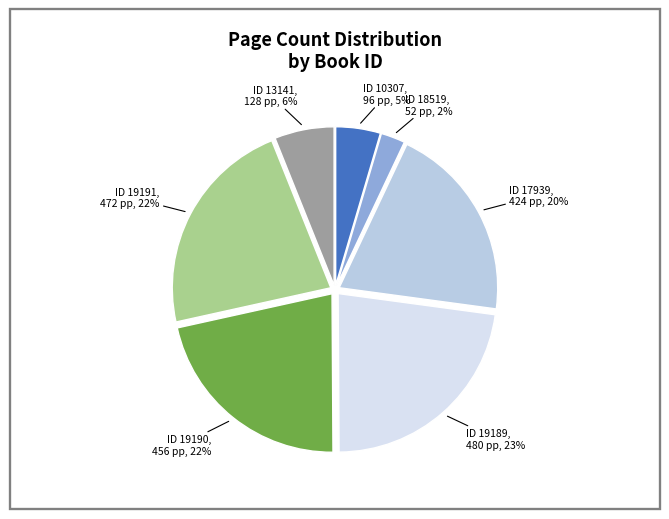

Is there any slice that represents more than half of the pie?

No